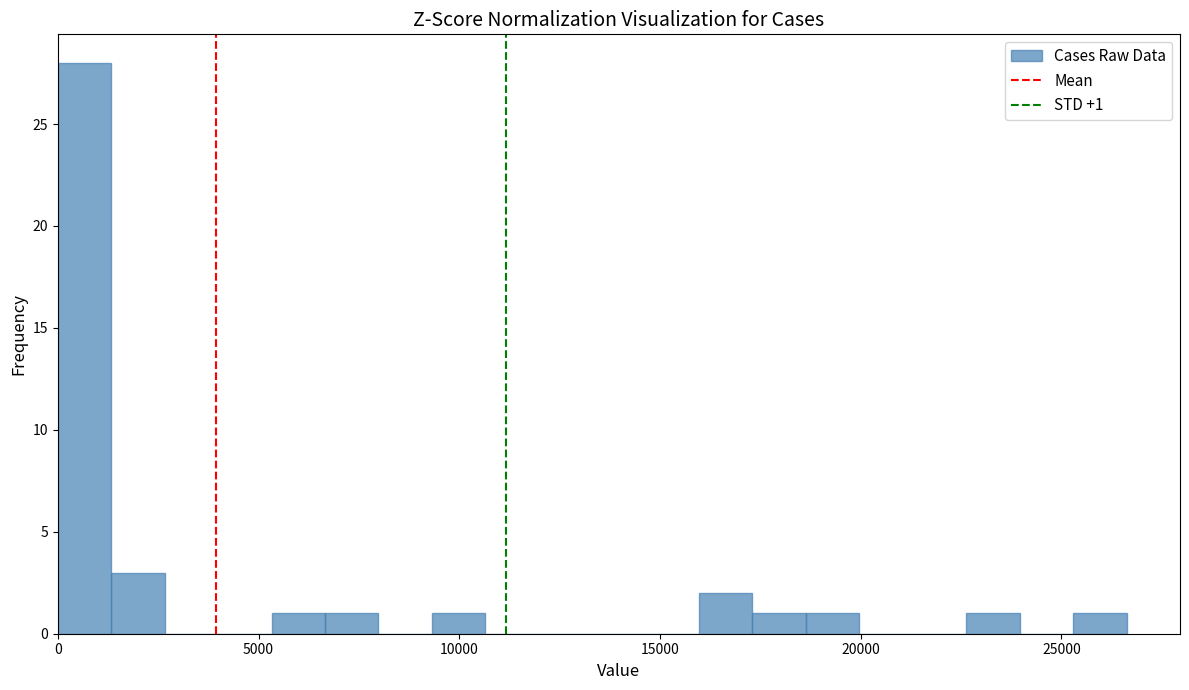

Read against the x-axis, roughly where is the centre of the tallest bar?

500